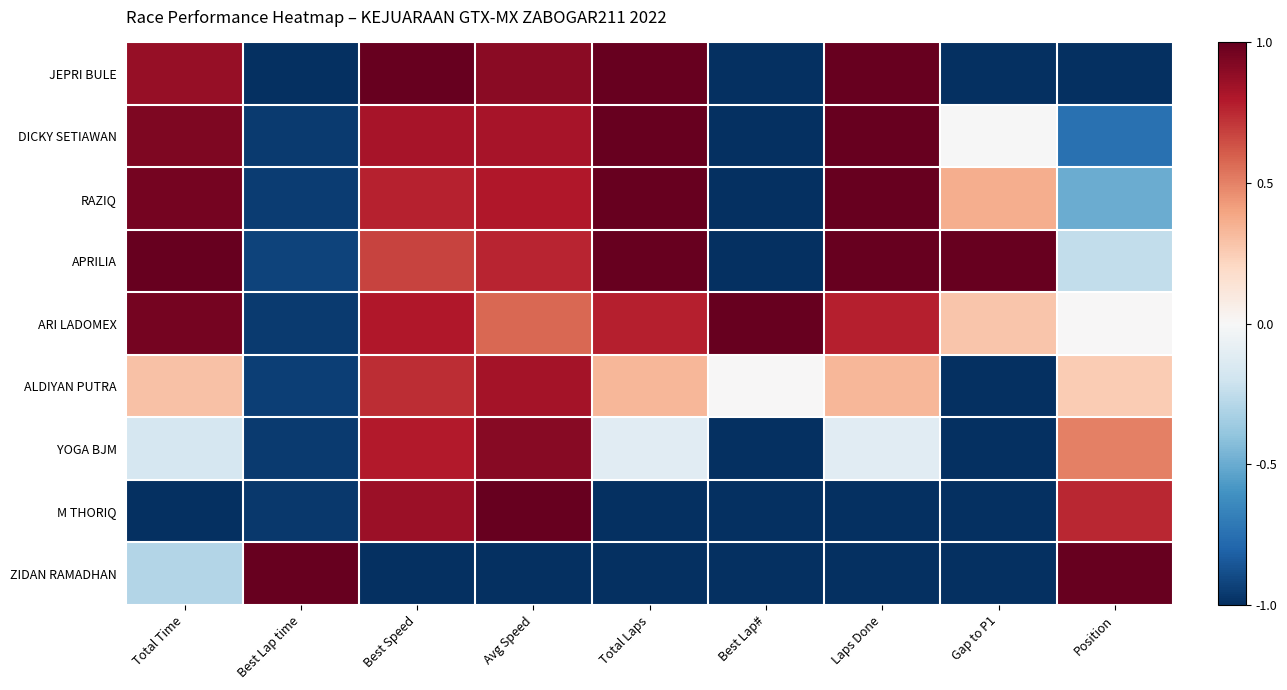

Reading right to left, what are all the values shown in this chart?

JEPRI BULE: Position=-1.0	Gap to P1=-1.0	Laps Done=1.0	Best Lap#=-1.0	Total Laps=1.0	Avg Speed=0.9	Best Speed=1.0	Best Lap time=-1.0	Total Time=0.9
DICKY SETIAWAN: Position=-0.8	Gap to P1=-0.0	Laps Done=1.0	Best Lap#=-1.0	Total Laps=1.0	Avg Speed=0.8	Best Speed=0.8	Best Lap time=-1.0	Total Time=0.9
RAZIQ: Position=-0.5	Gap to P1=0.4	Laps Done=1.0	Best Lap#=-1.0	Total Laps=1.0	Avg Speed=0.8	Best Speed=0.8	Best Lap time=-0.9	Total Time=1.0
APRILIA: Position=-0.2	Gap to P1=1.0	Laps Done=1.0	Best Lap#=-1.0	Total Laps=1.0	Avg Speed=0.8	Best Speed=0.7	Best Lap time=-0.9	Total Time=1.0
ARI LADOMEX: Position=0.0	Gap to P1=0.3	Laps Done=0.8	Best Lap#=1.0	Total Laps=0.8	Avg Speed=0.6	Best Speed=0.8	Best Lap time=-1.0	Total Time=1.0
ALDIYAN PUTRA: Position=0.2	Gap to P1=-1.0	Laps Done=0.3	Best Lap#=0.0	Total Laps=0.3	Avg Speed=0.8	Best Speed=0.7	Best Lap time=-0.9	Total Time=0.3
YOGA BJM: Position=0.5	Gap to P1=-1.0	Laps Done=-0.1	Best Lap#=-1.0	Total Laps=-0.1	Avg Speed=0.9	Best Speed=0.8	Best Lap time=-1.0	Total Time=-0.2
M THORIQ: Position=0.8	Gap to P1=-1.0	Laps Done=-1.0	Best Lap#=-1.0	Total Laps=-1.0	Avg Speed=1.0	Best Speed=0.9	Best Lap time=-1.0	Total Time=-1.0
ZIDAN RAMADHAN: Position=1.0	Gap to P1=-1.0	Laps Done=-1.0	Best Lap#=-1.0	Total Laps=-1.0	Avg Speed=-1.0	Best Speed=-1.0	Best Lap time=1.0	Total Time=-0.3